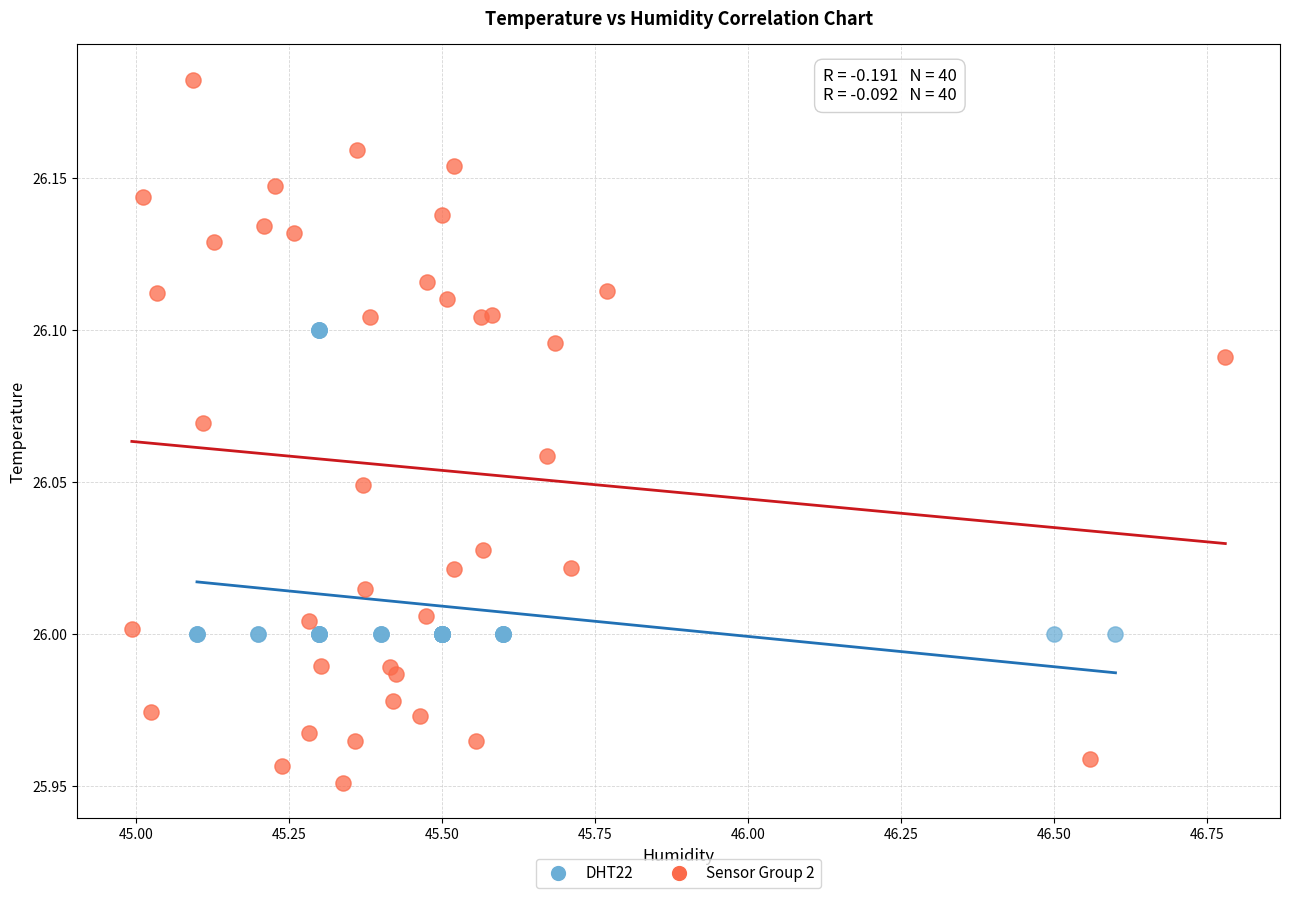

Which series contains the highest Y value?

Sensor Group 2